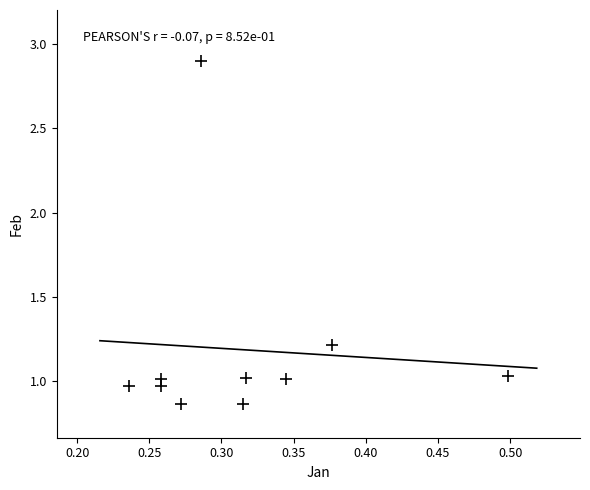

What is the average Y value?

1.2